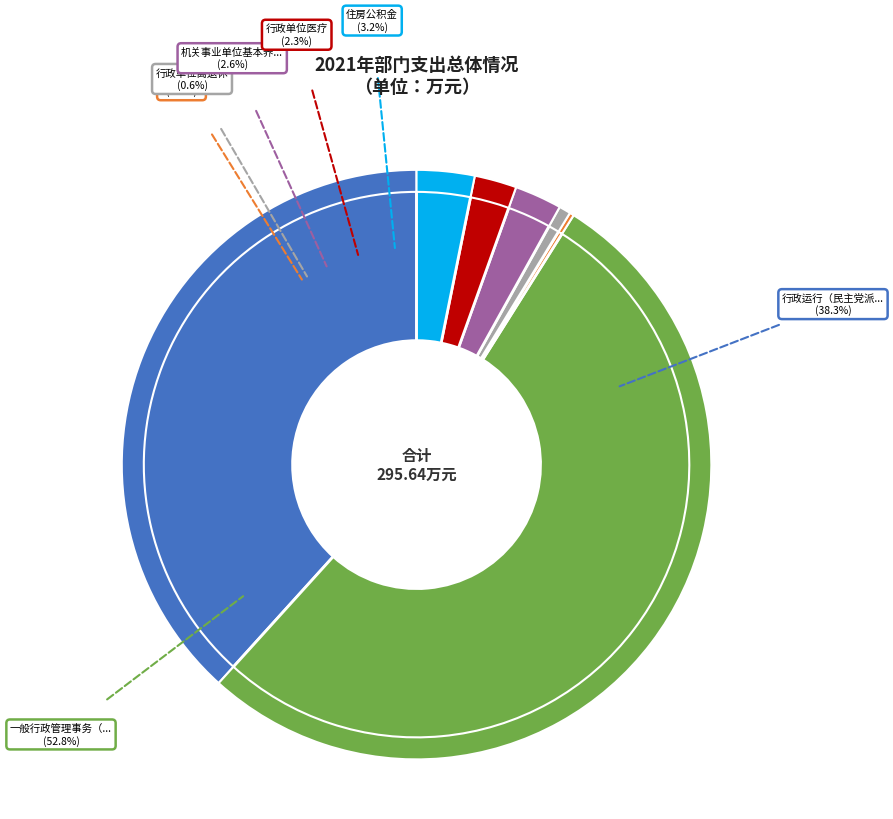

Which has a higher value, 一般行政管理事务（民主党派及工商联事务） or 行政单位医疗?

一般行政管理事务（民主党派及工商联事务）